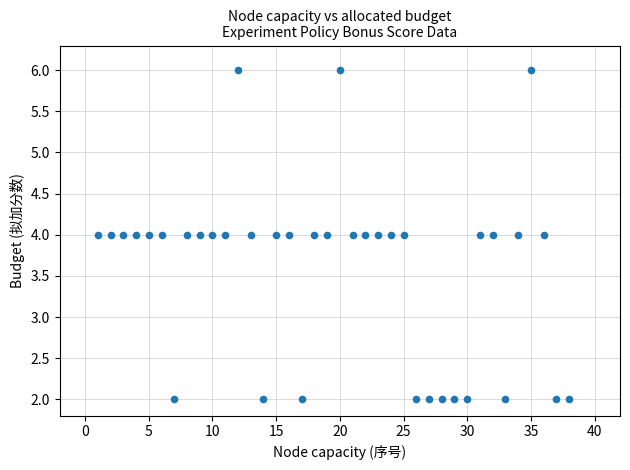

What is the range of Y values (max minus min)?

4